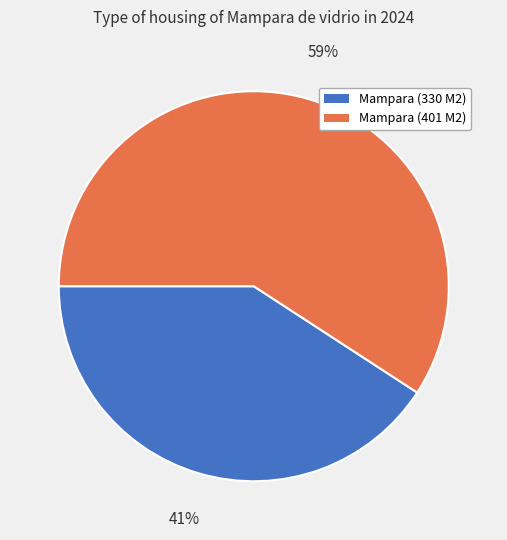

Is there a majority slice in this chart?

Yes